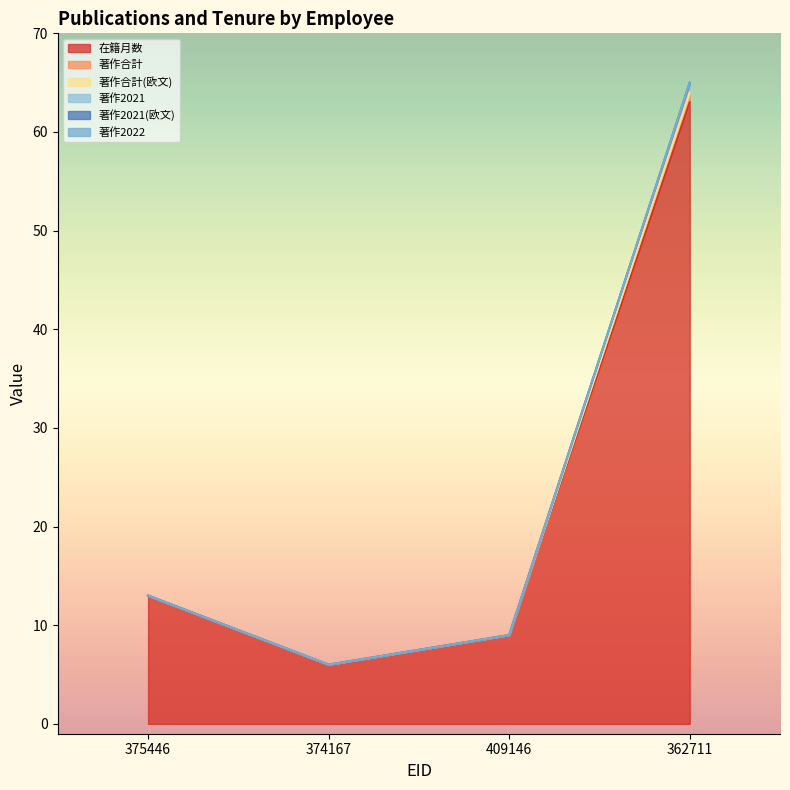

At which category does the chart reach its minimum across all series?

374167